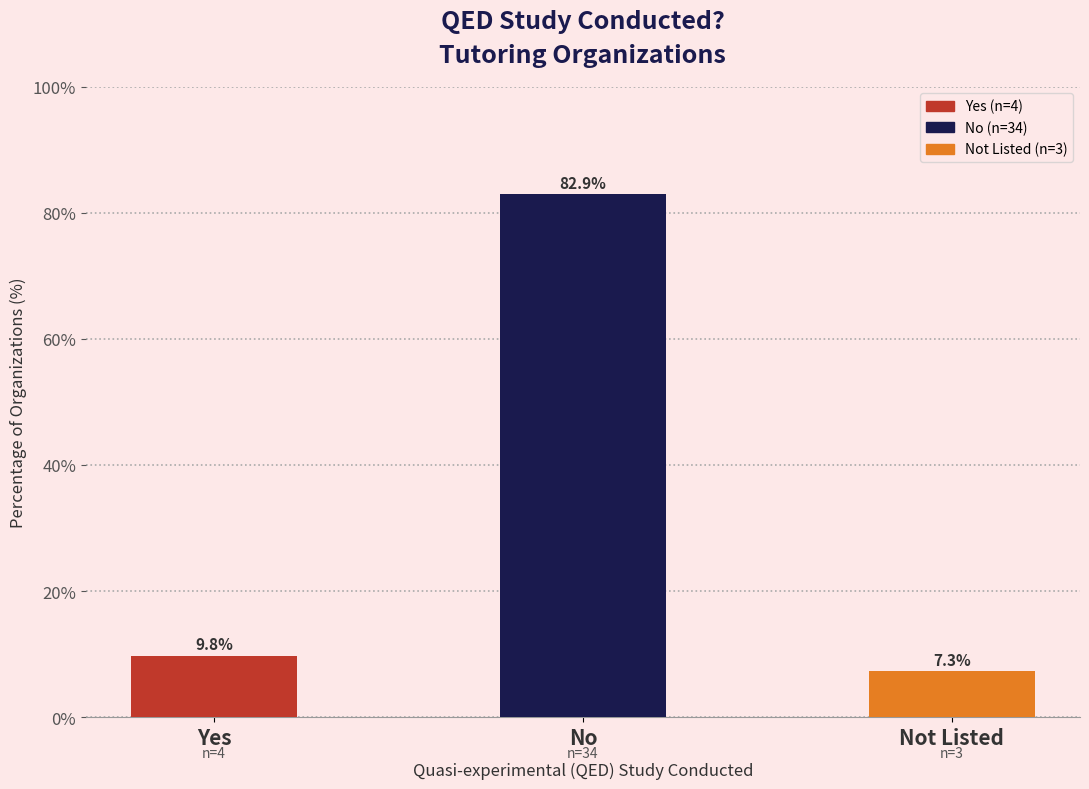

Are the bars grouped side by side (vs. stacked)?

Yes